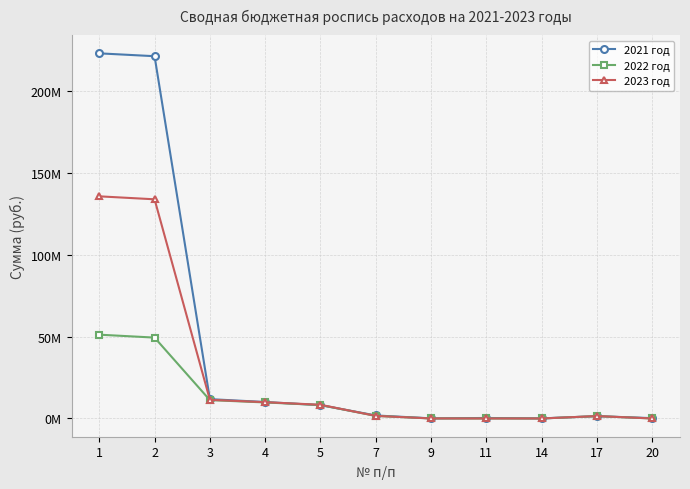

Rank the series at 14 from highest to lowest value.

2021 год, 2022 год, 2023 год